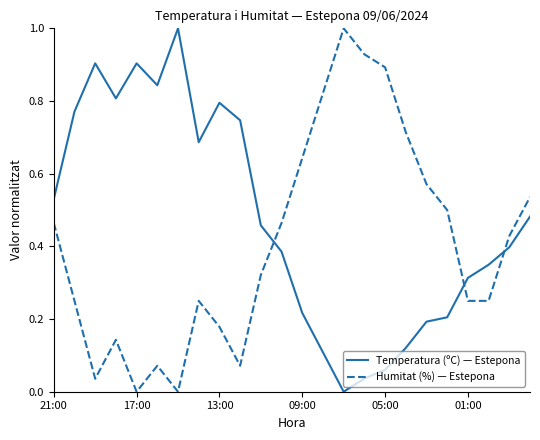

True or false: Humitat (%) — Estepona has more than 0 points higher than both neighbors.

True